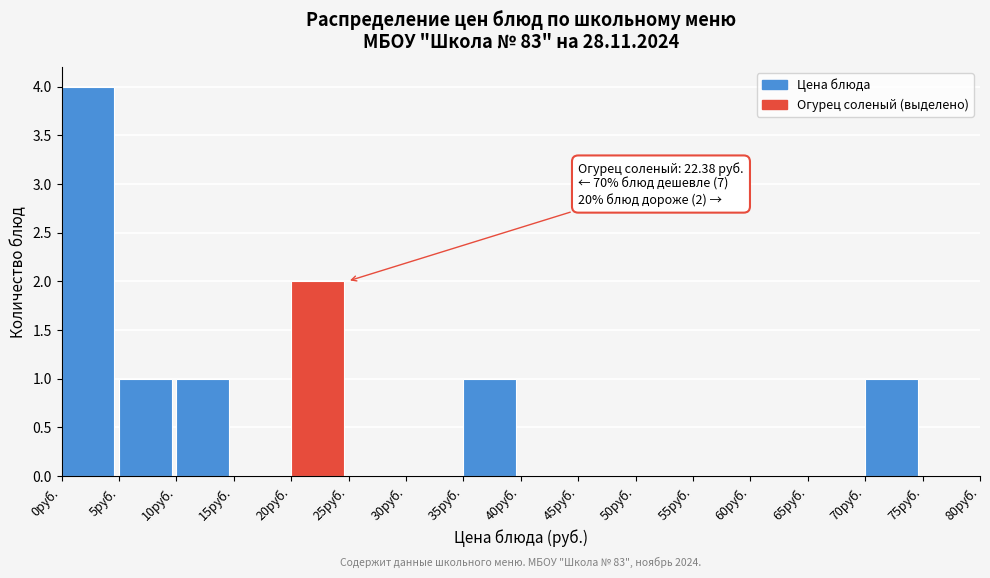

Which range on the x-axis has the tallest bar?

0 to 5